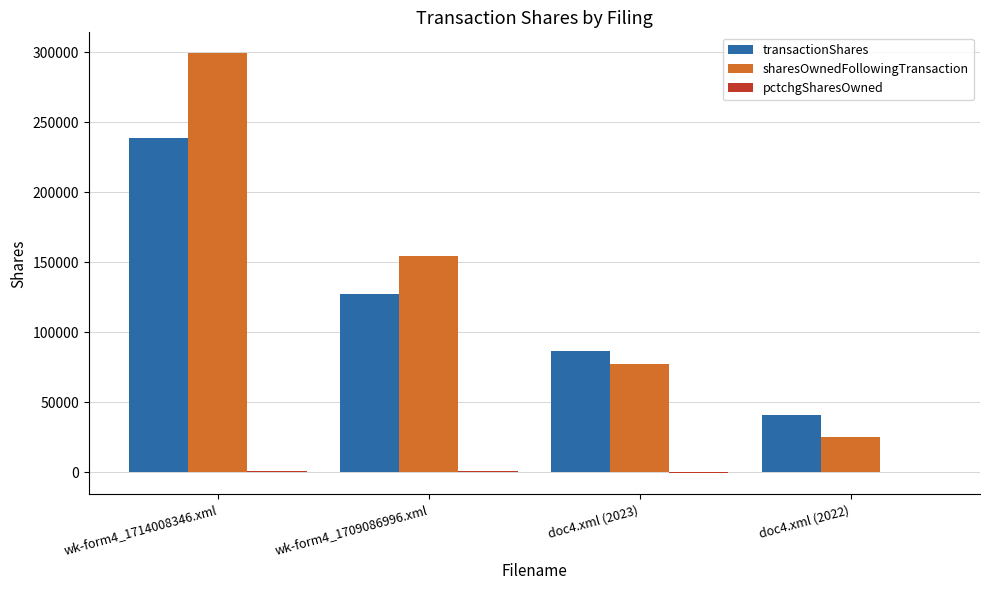

The value of sharesOwnedFollowingTransaction at wk-form4_1714008346.xml is 175935. True or false?

False